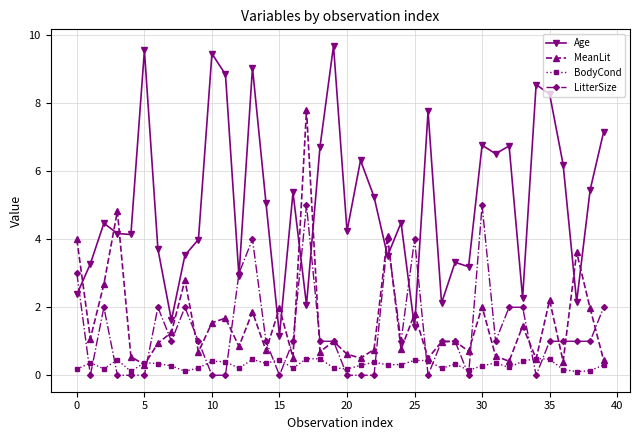

What is the greatest value displayed?

9.7